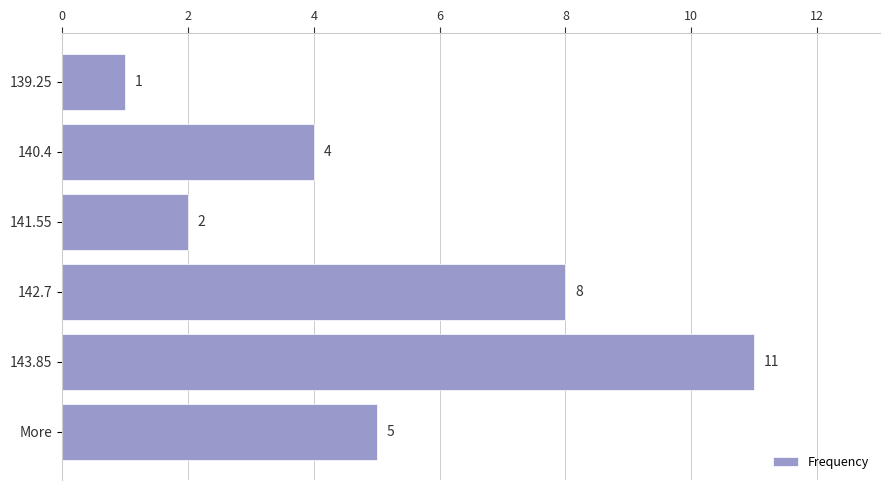

Reading top to bottom, what are all the values shown in this chart?

139.25=1	140.4=4	141.55=2	142.7=8	143.85=11	More=5